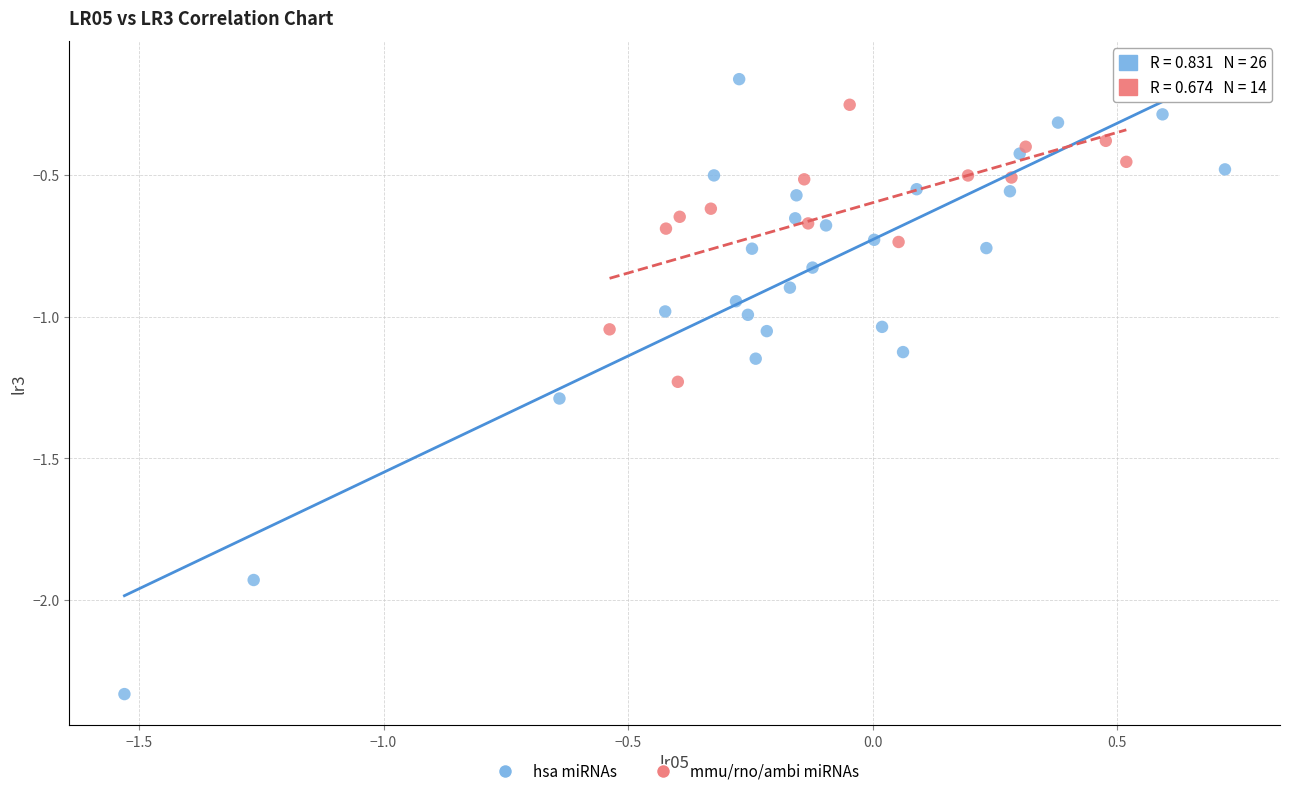

Which series has the widest spread of Y values?

hsa miRNAs